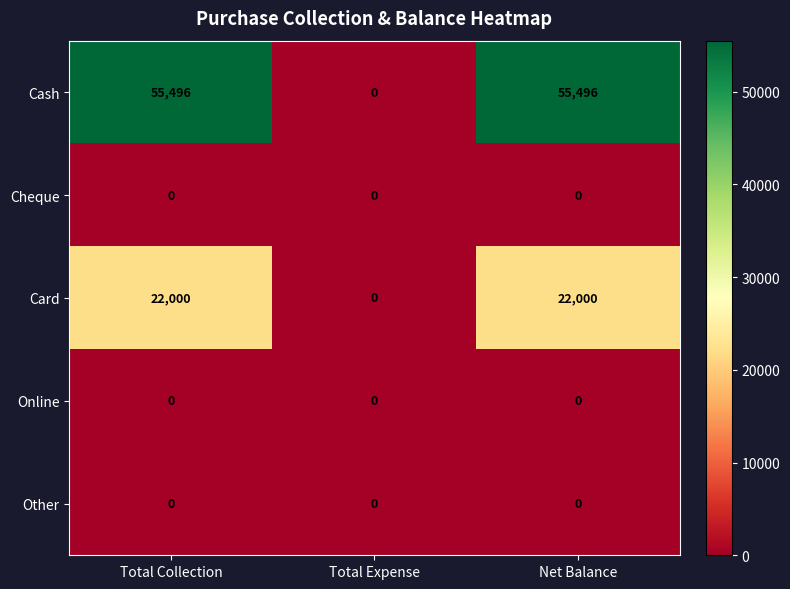

Which series has the widest spread of values?

Cash